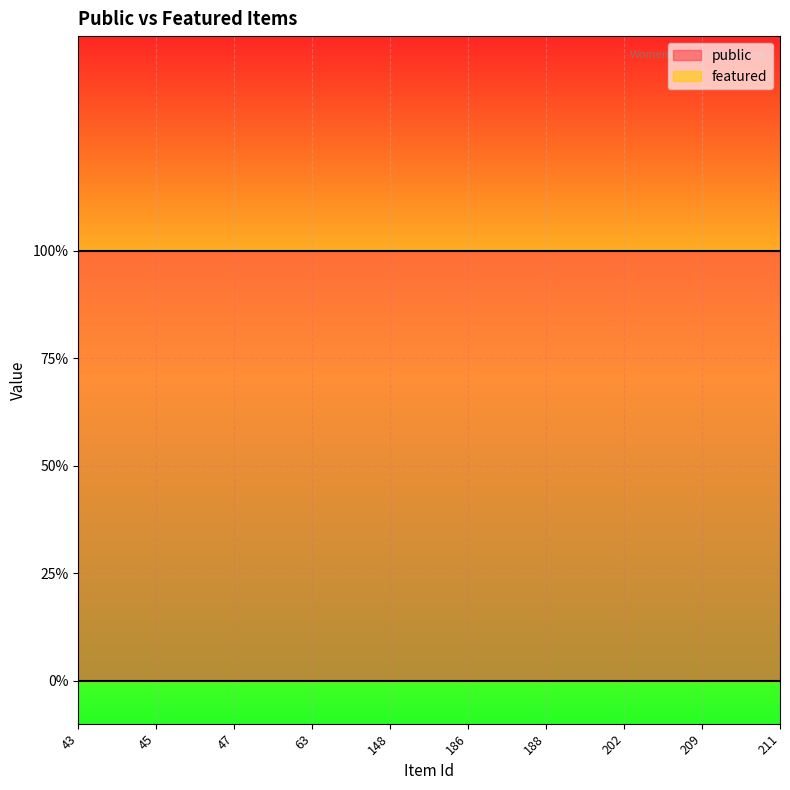

Which series changed the most between 43 and 148?

public